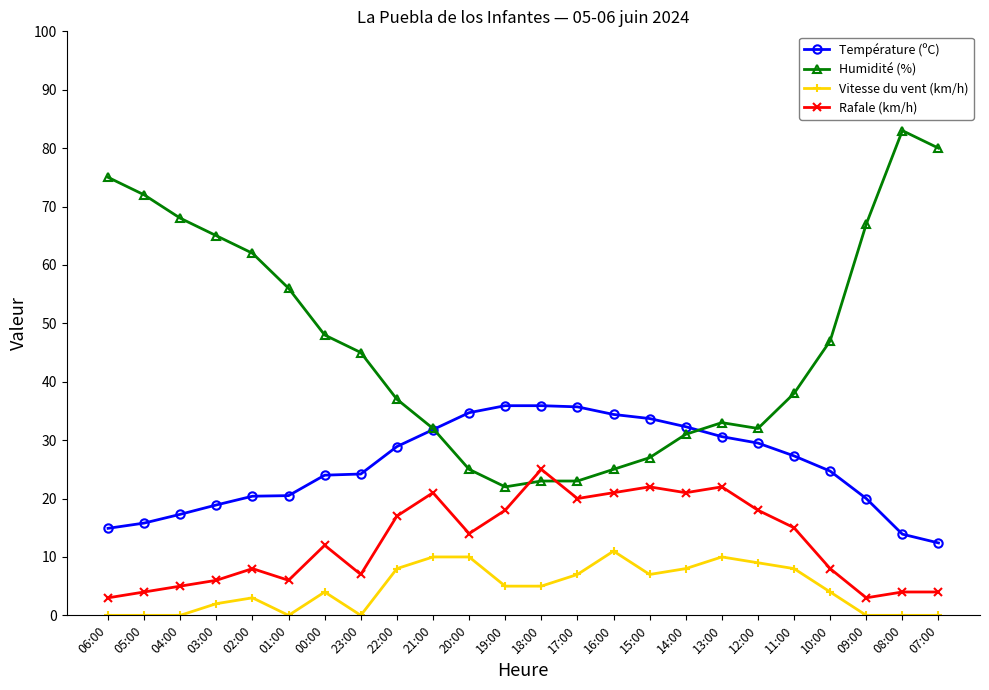

What is the total value across all series at 17:00?

85.7